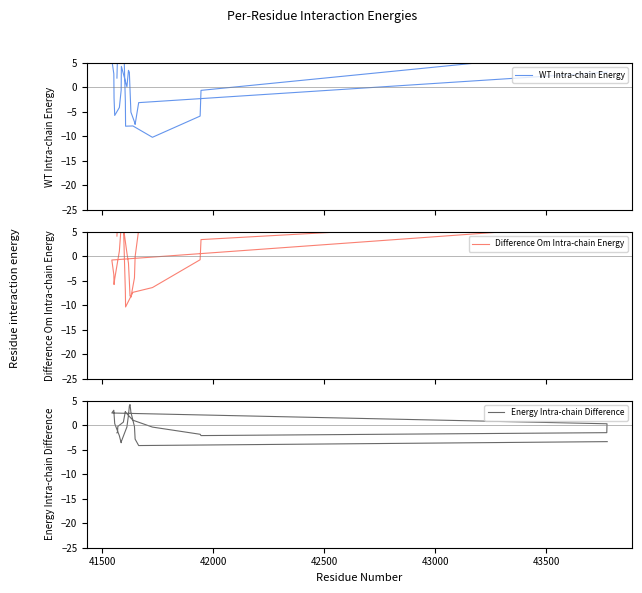

After their last crossing, which series has the higher values: Difference Om Intra-chain Energy or WT Intra-chain Energy?

Difference Om Intra-chain Energy